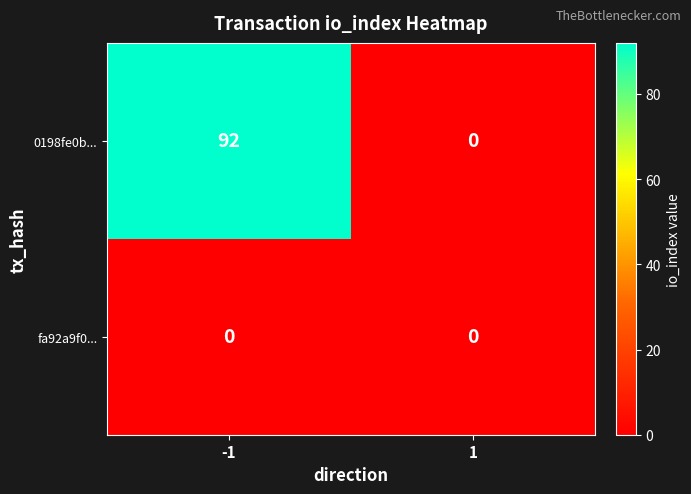

Count the number of categories in the chart.

2